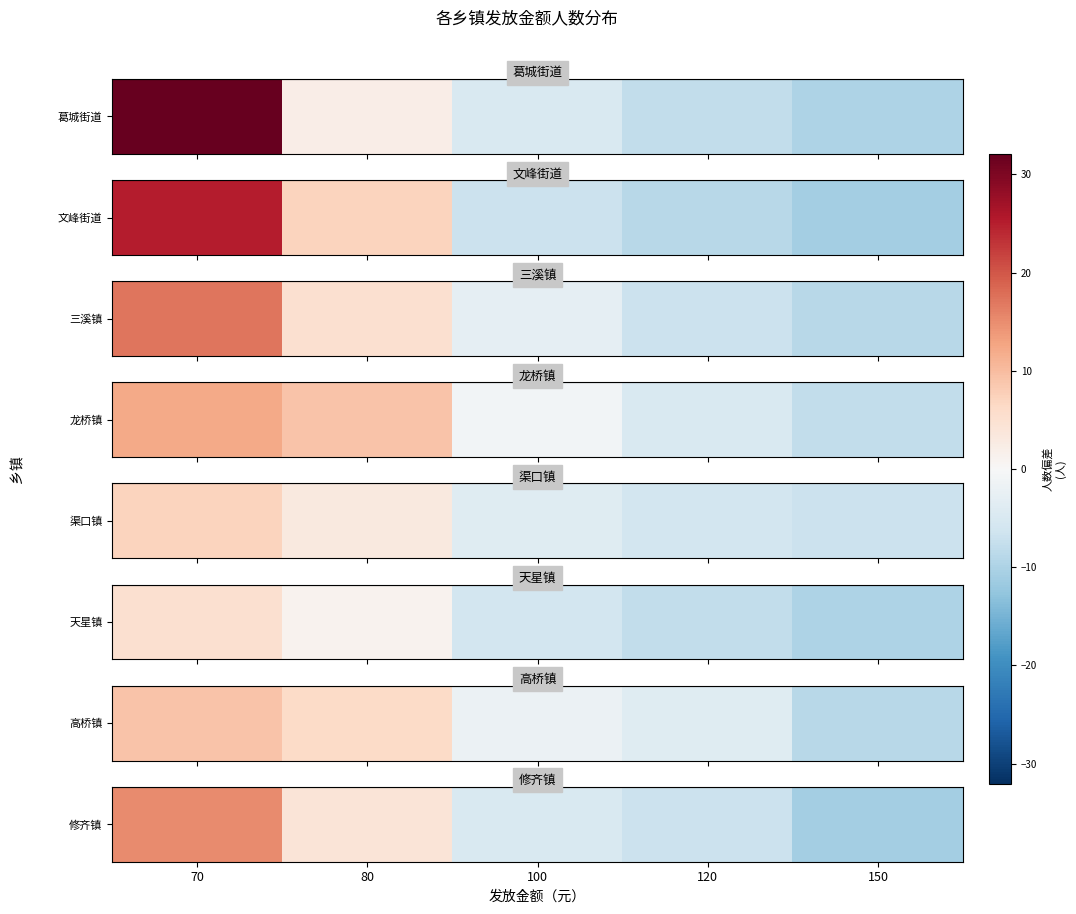

List the labels in order of value, largest first.

70, 80, 100, 120, 150